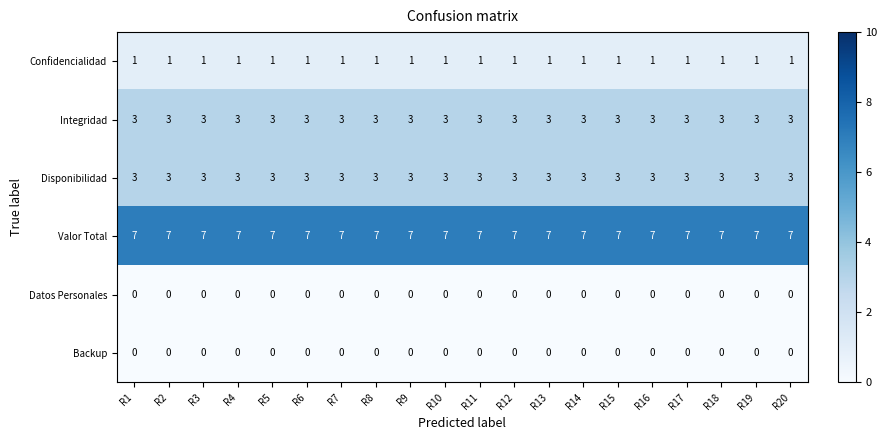

What is the total value across all series at R17?

14